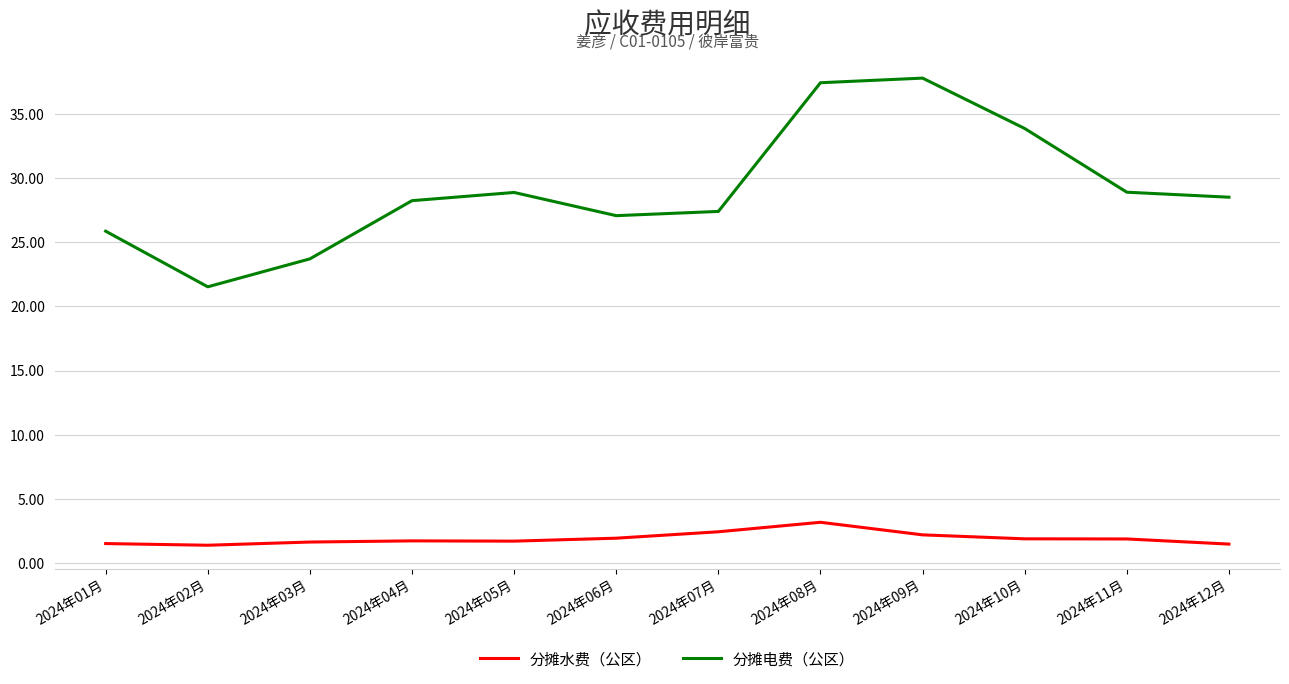

What is the maximum value shown in the chart?

37.8